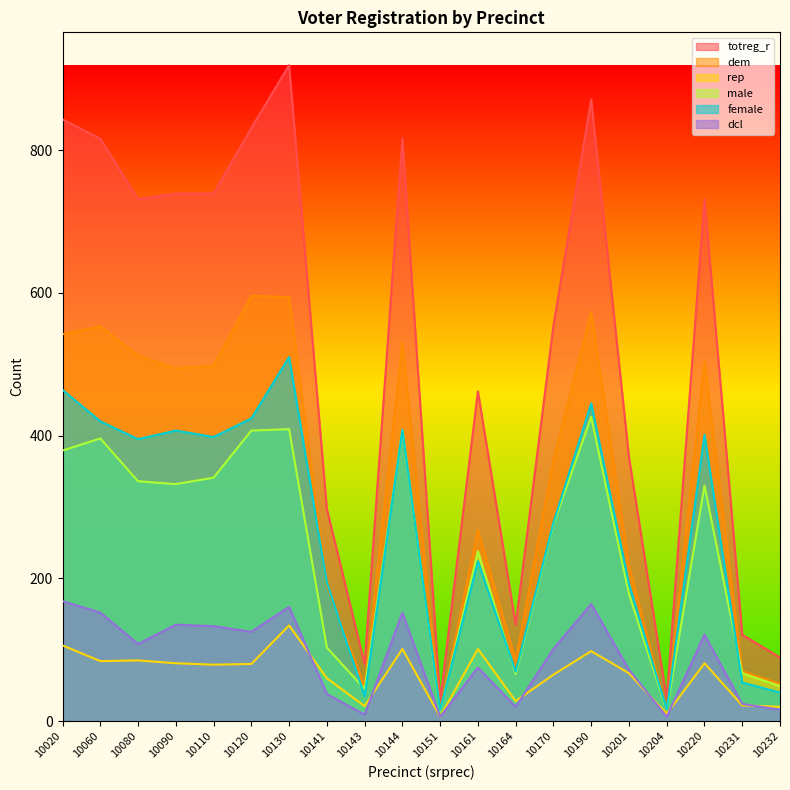

The value of male at 10090 is 332. True or false?

True